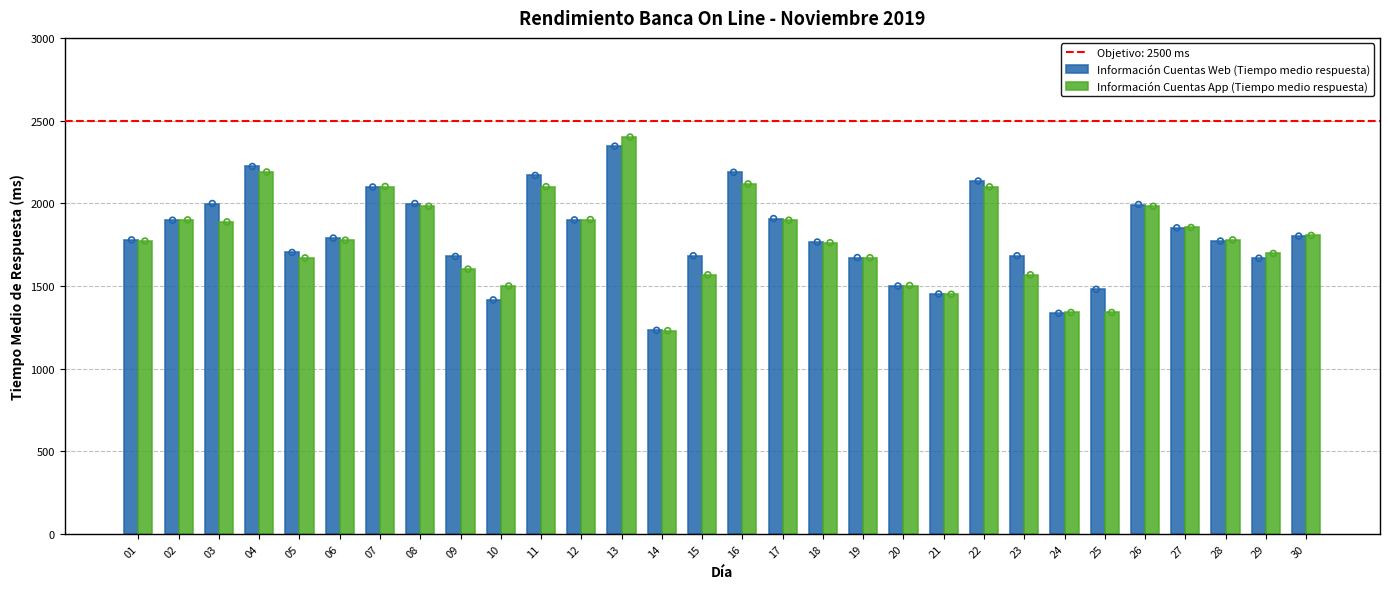

At how many categories does at least one series exceed 2372?

1